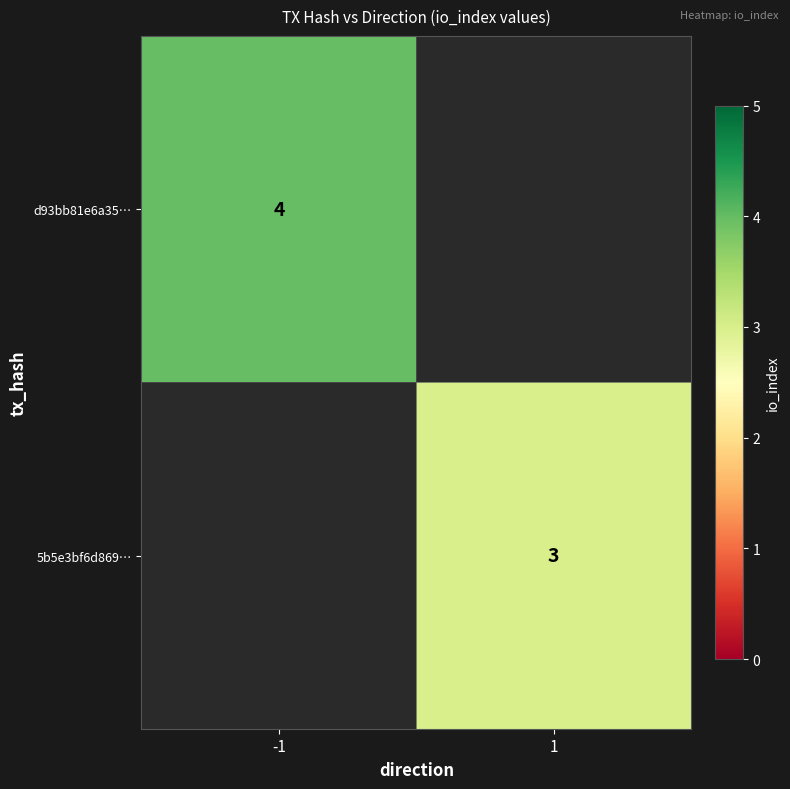

How many categories are shown in the chart?

2